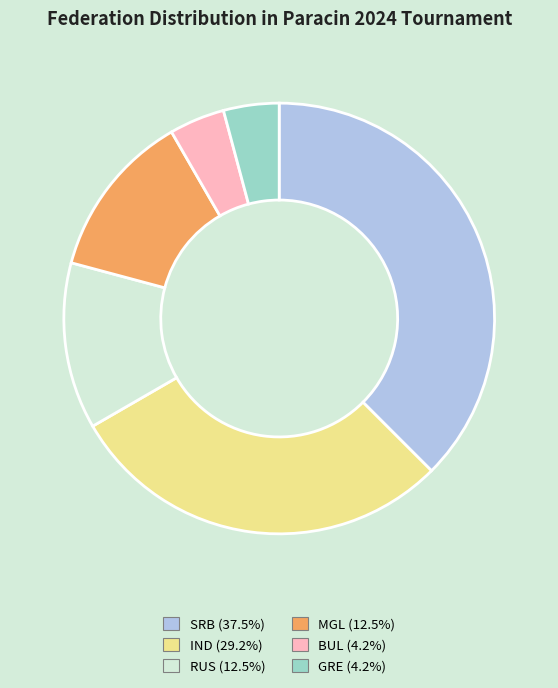

How many segments does this pie chart have?

6